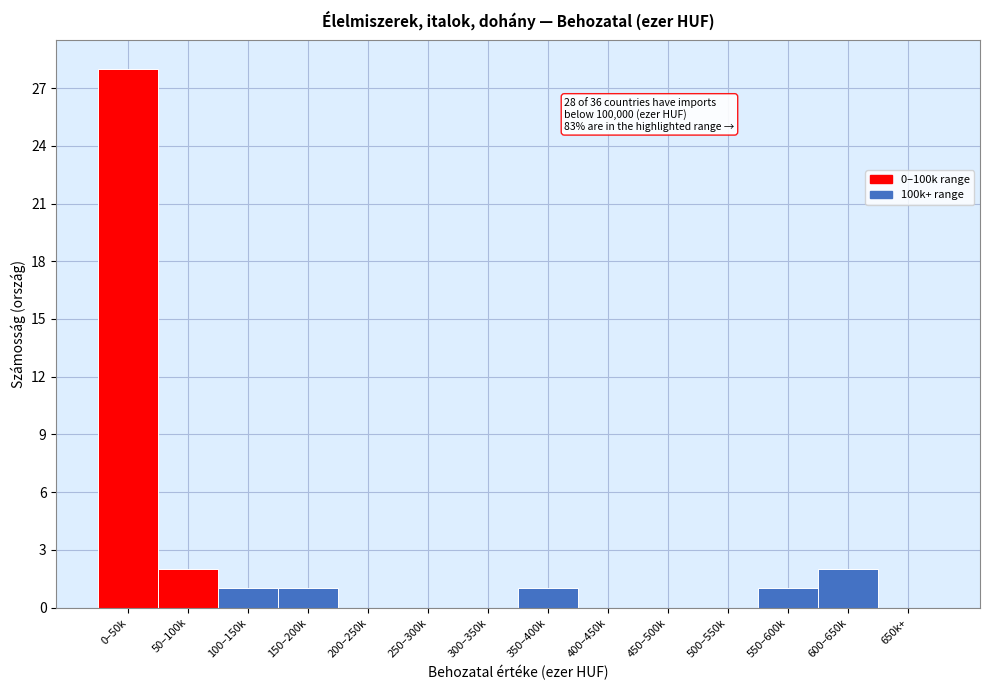

Reading right to left, extract all data points from this chart.

650k+=0	600–650k=2	550–600k=1	500–550k=0	450–500k=0	400–450k=0	350–400k=1	300–350k=0	250–300k=0	200–250k=0	150–200k=1	100–150k=1	50–100k=2	0–50k=28